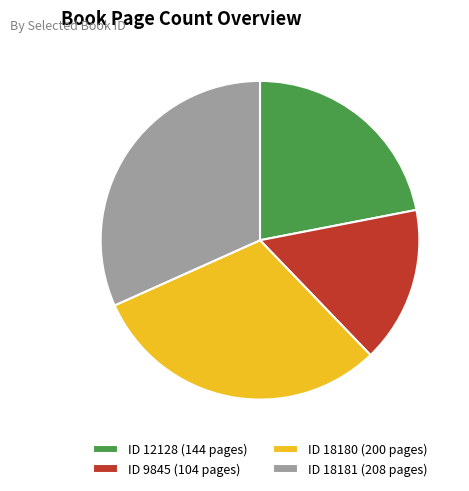

Does ID 18181 (208 pages) account for over 50% of the chart?

No